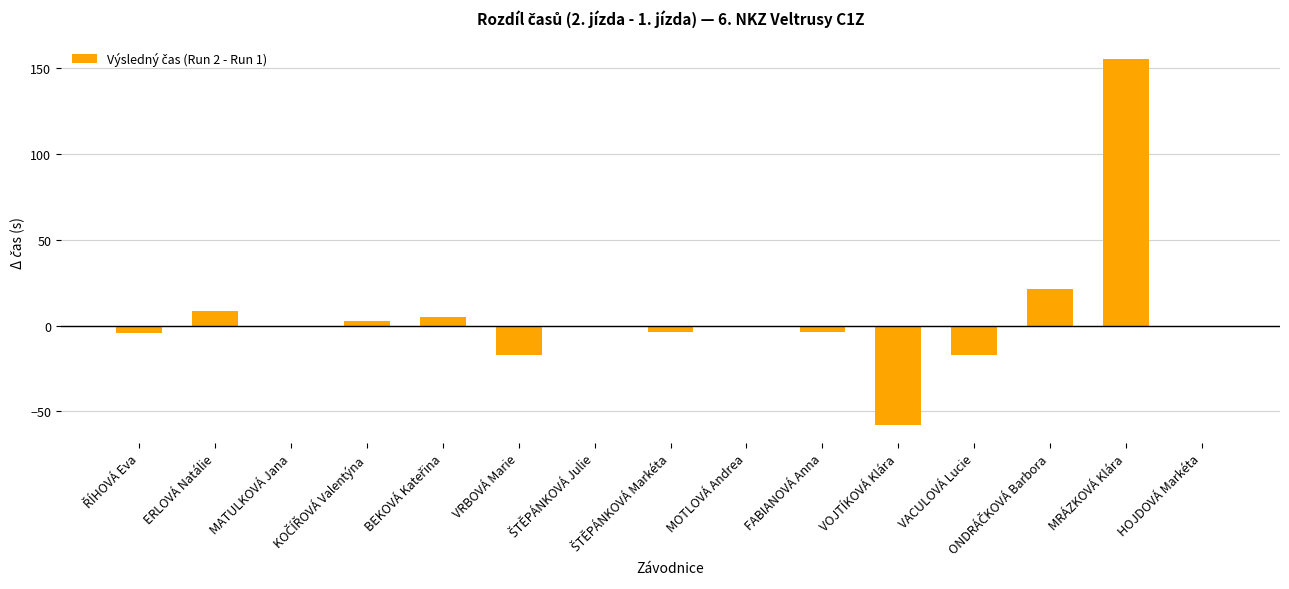

True or false: the data shows -16.9 at VOJTÍKOVÁ Klára.

False